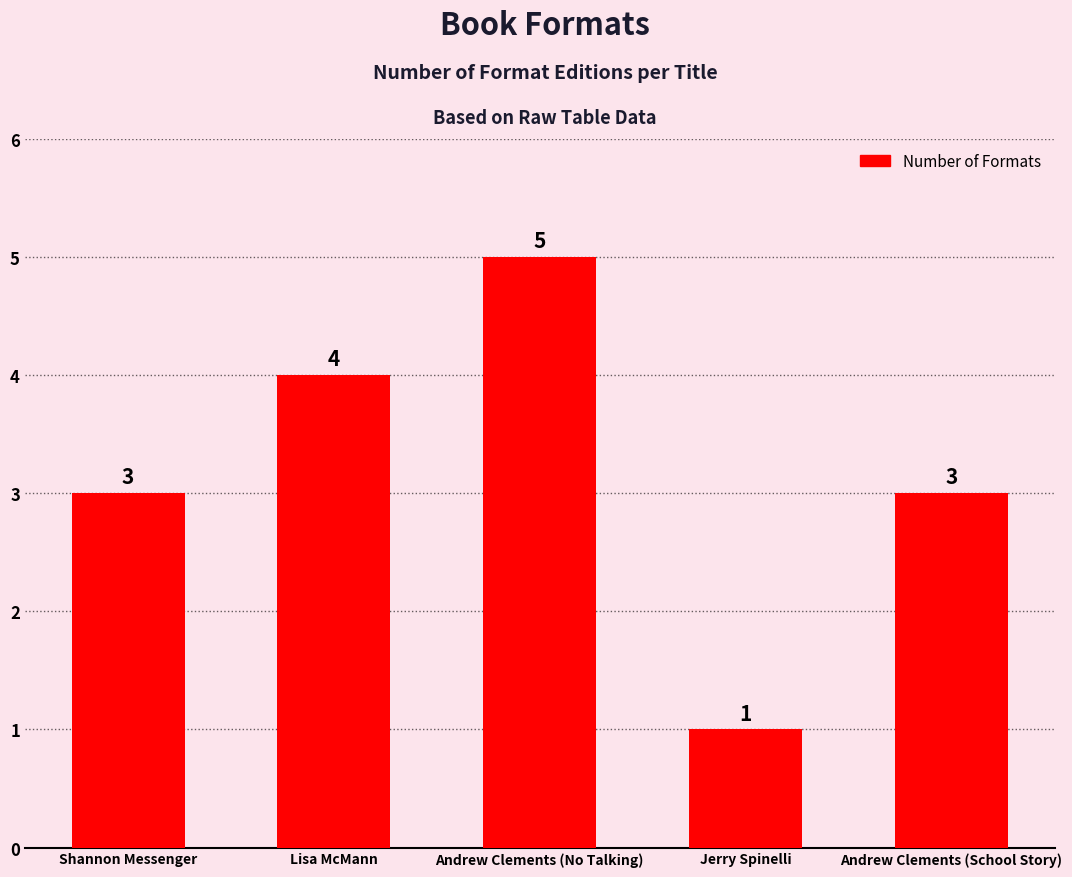

What is the difference between the values at Lisa McMann and Shannon Messenger?

1